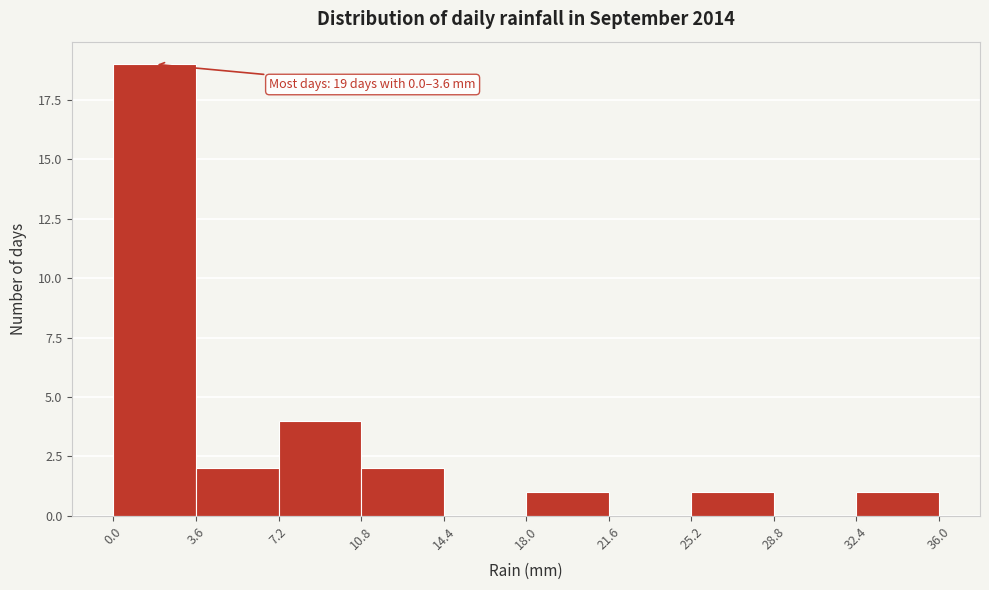

Over which range of the x-axis is the bar tallest?

0.0 to 3.6